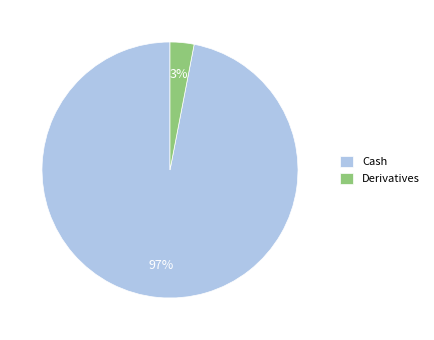

Is it true that Derivatives is 3% of the pie?

True